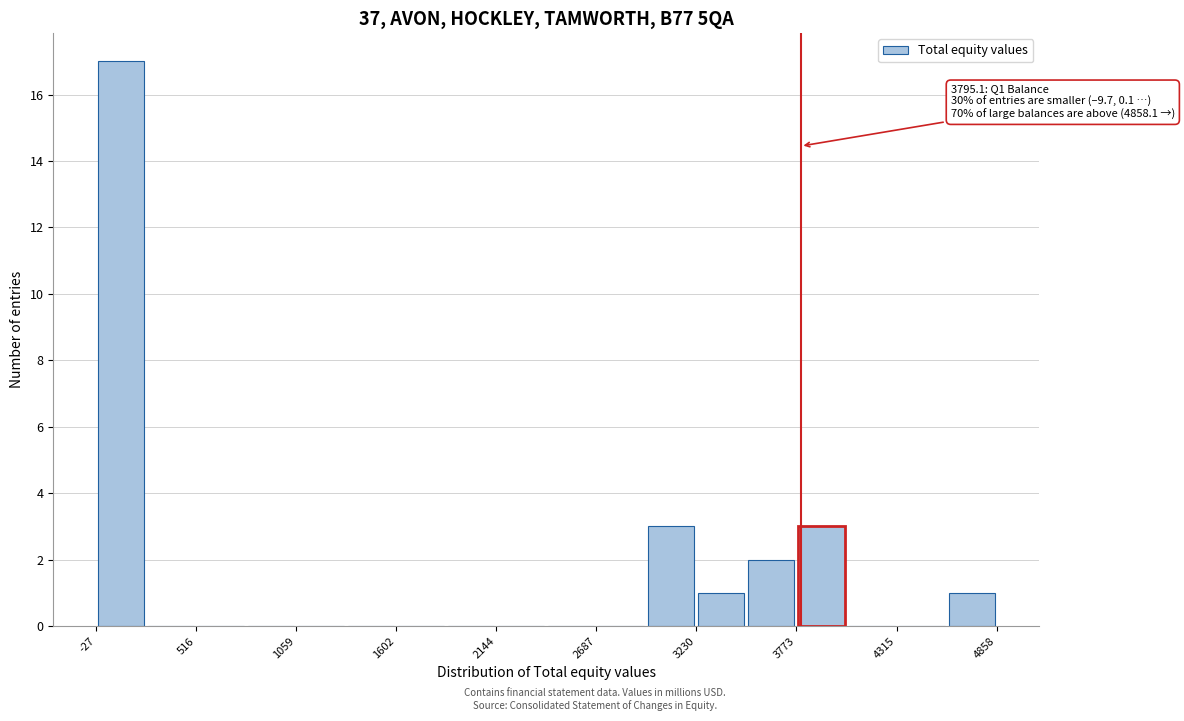

Read against the x-axis, roughly where is the centre of the tallest bar?

100